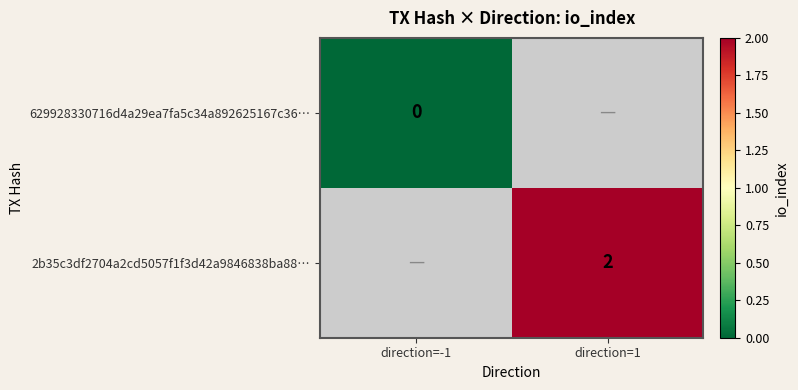

The 2b35c3df2704a2cd5057f1f3d42a9846838ba88… series shows 2 at direction=1. True or false?

True